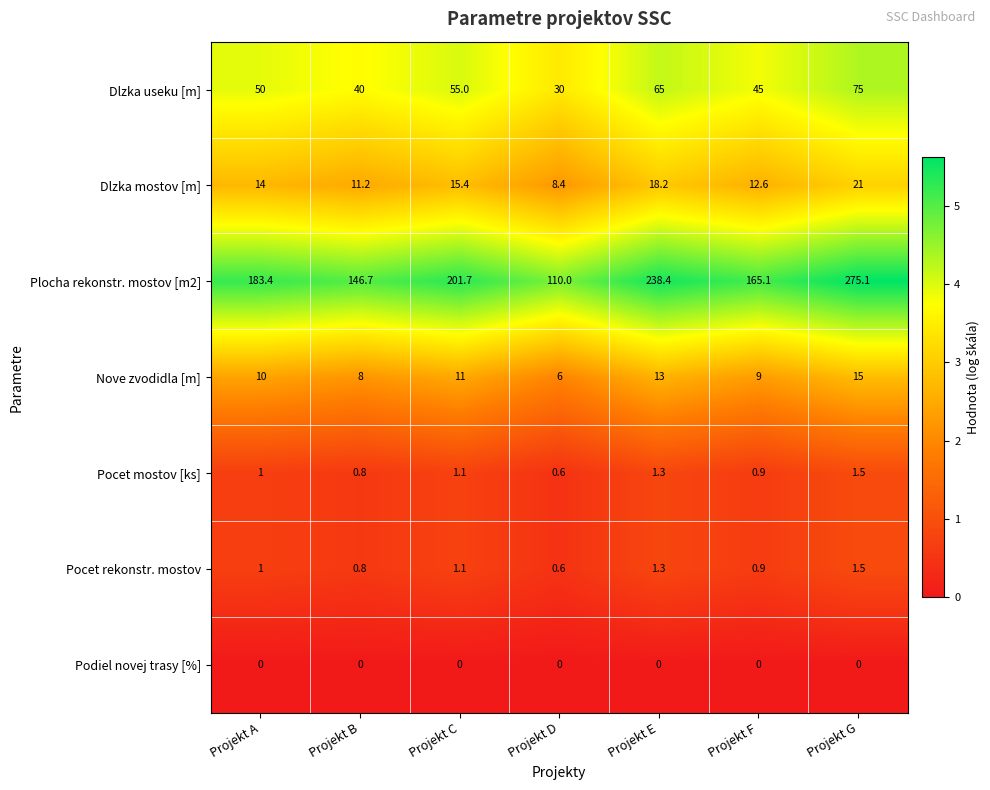

What is the difference between the highest and lowest values at Projekt C?

201.7